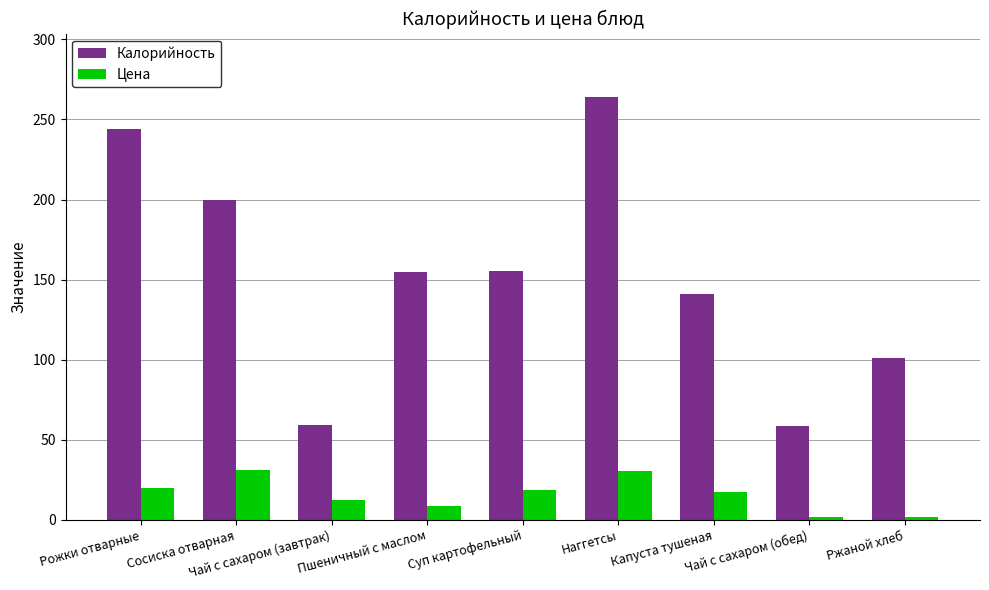

Which series has the widest spread of values?

Калорийность